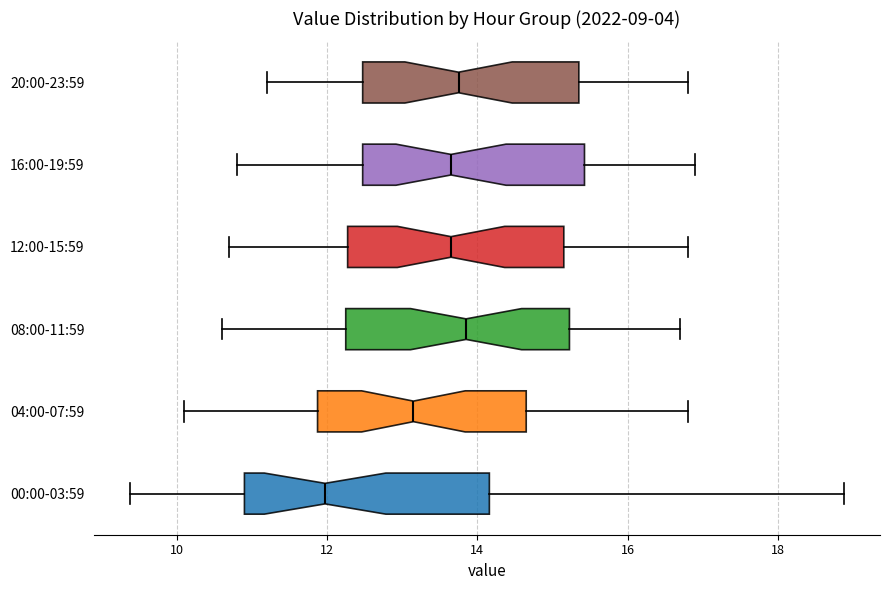

Which box is the widest, from its left edge to its right edge?

00:00-03:59